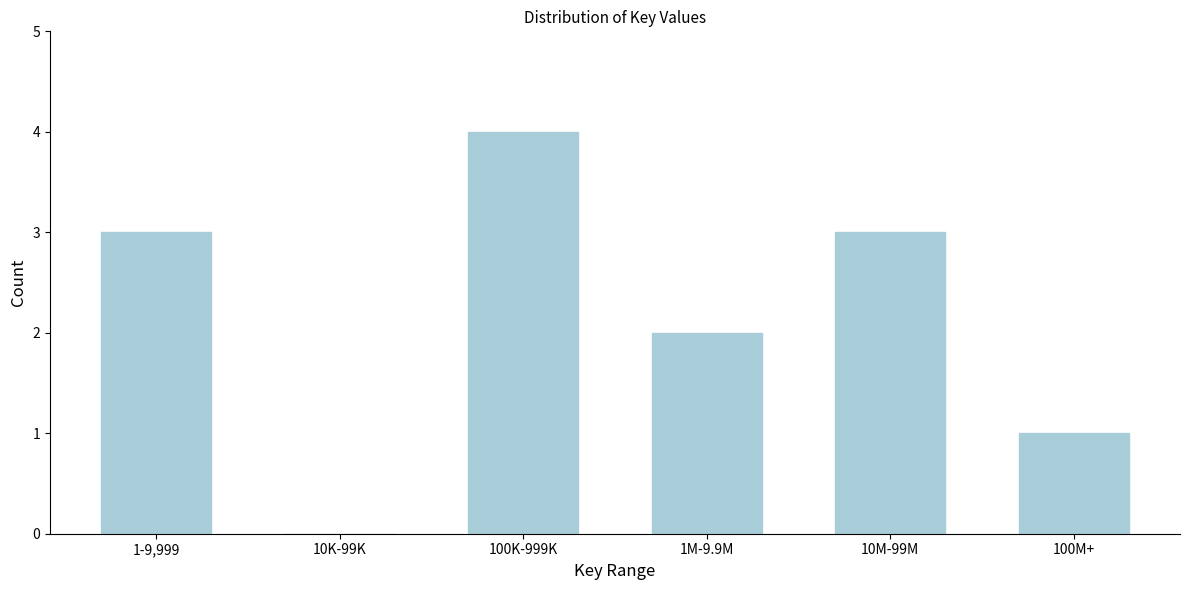

Reading left to right, what are all the values shown in this chart?

1-9,999=3	10K-99K=0	100K-999K=4	1M-9.9M=2	10M-99M=3	100M+=1